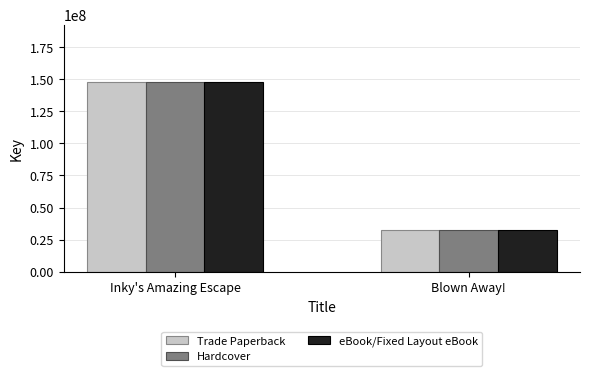

How many bars are there in total?

6